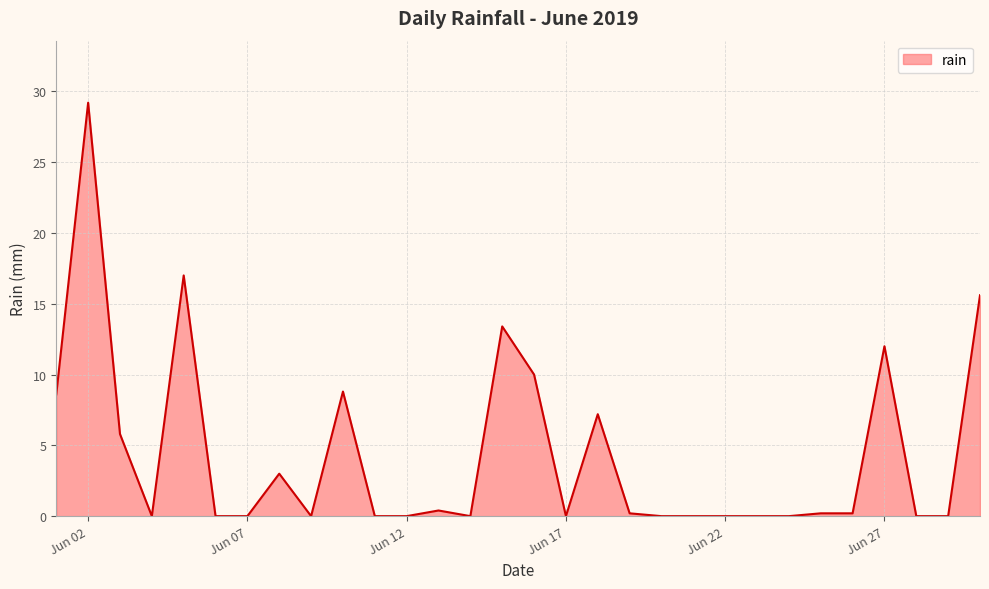

Reading right to left, list all the values displayed in this chart.

15.6	0.0	0.0	12.0	0.2	0.2	0.0	0.0	0.0	0.0	0.0	0.2	7.2	0.0	10.0	13.4	0.0	0.4	0.0	0.0	8.8	0.0	3.0	0.0	0.0	17.0	0.0	5.8	29.2	8.6